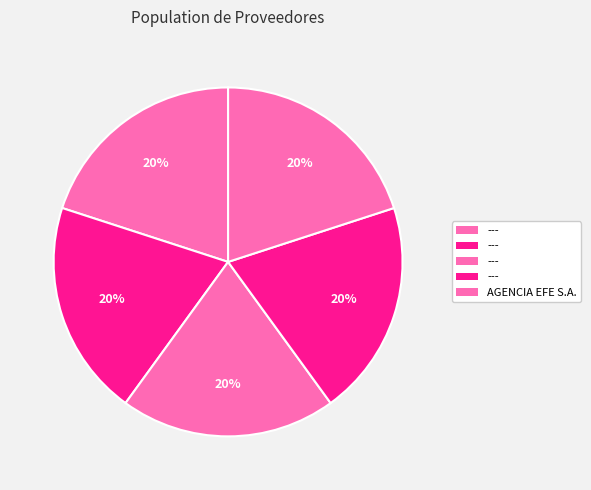

Count the number of slices in the pie.

5